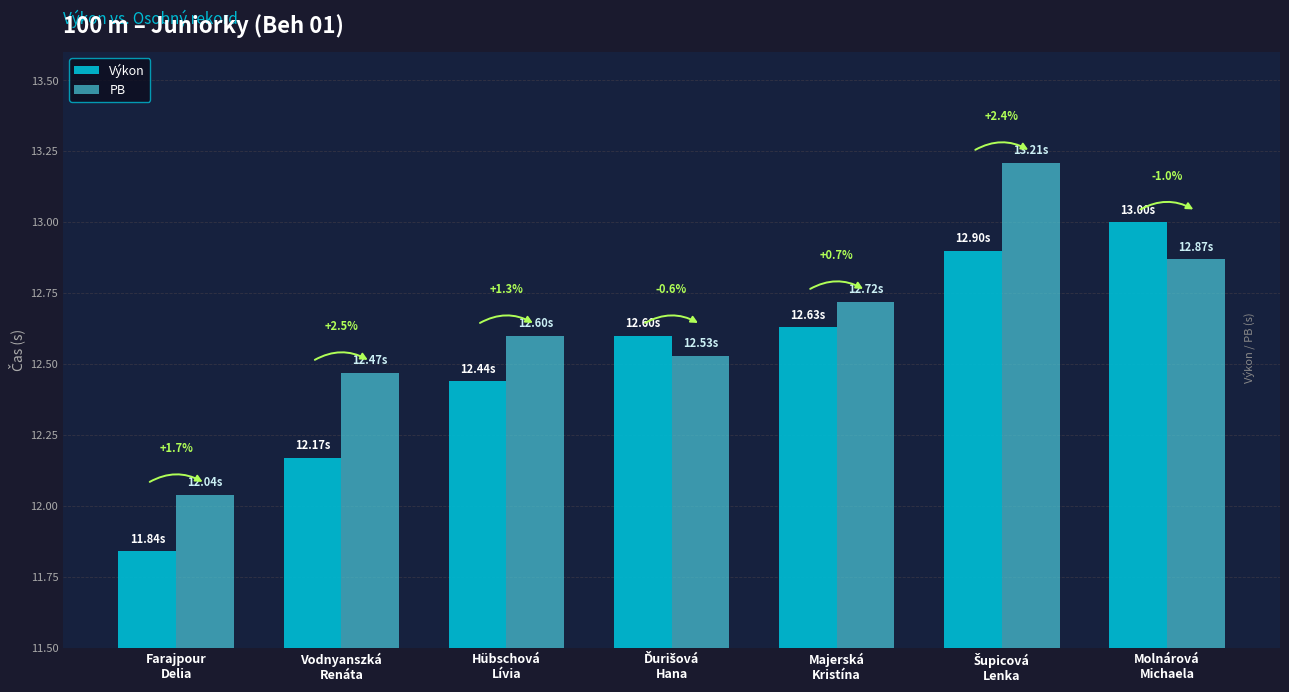

What are all the series names shown in the legend?

Výkon, PB